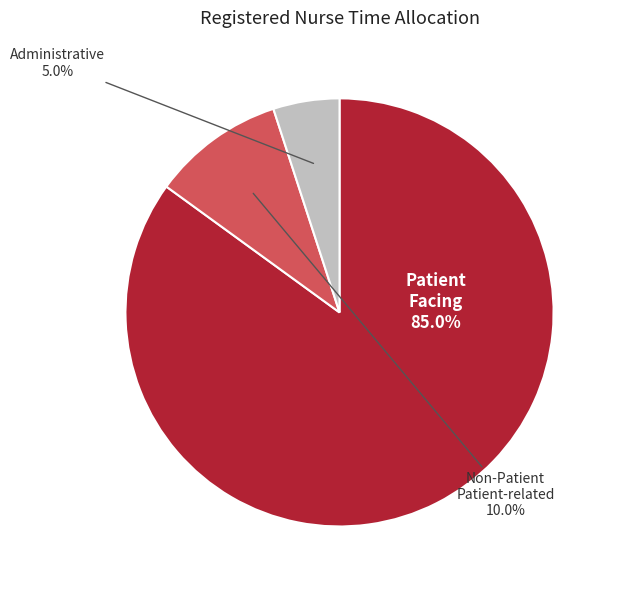

Does any single category account for the majority?

Yes